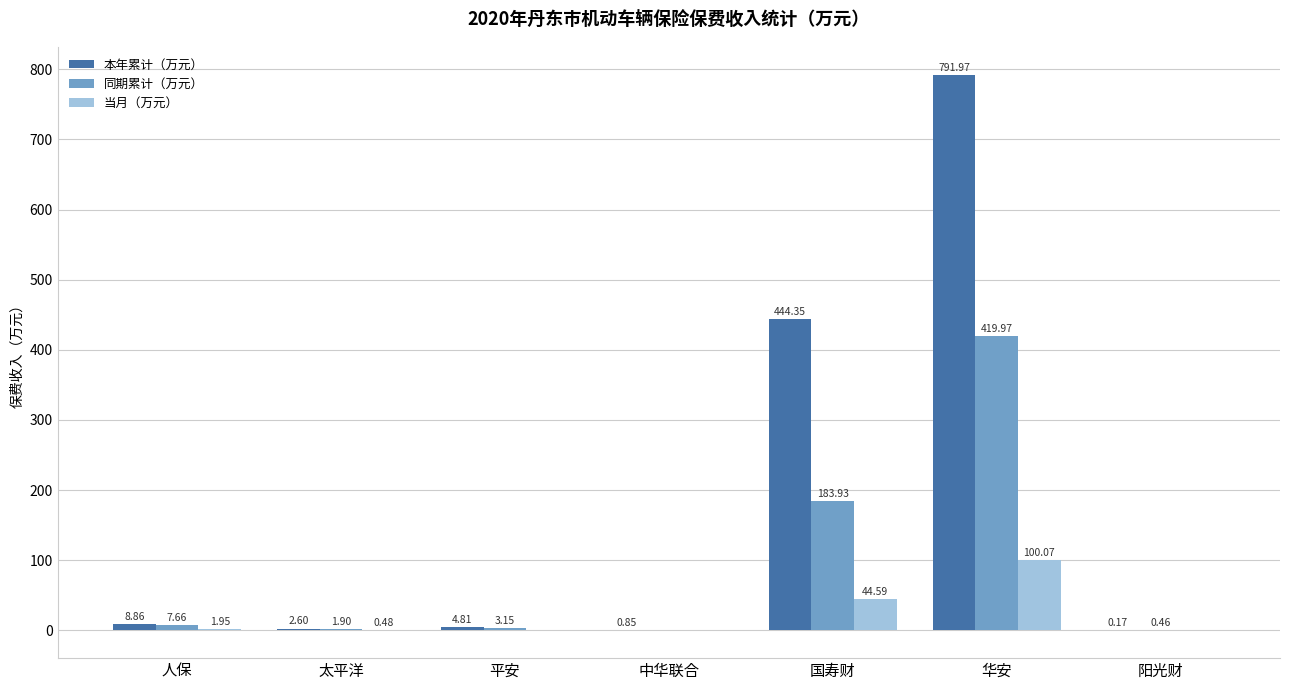

Is it true that 本年累计（万元） equals 607.6 at 国寿财?

False